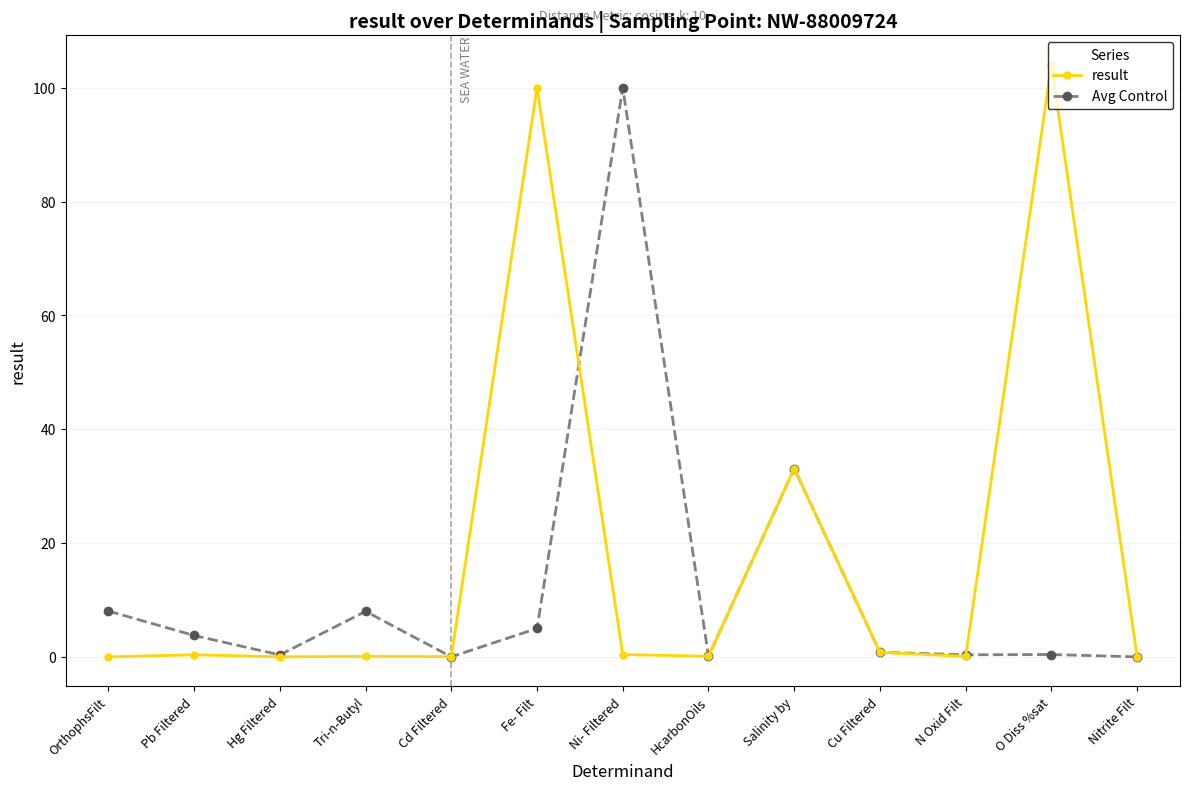

What is the approximate value of result at Ni- Filtered?

0.4